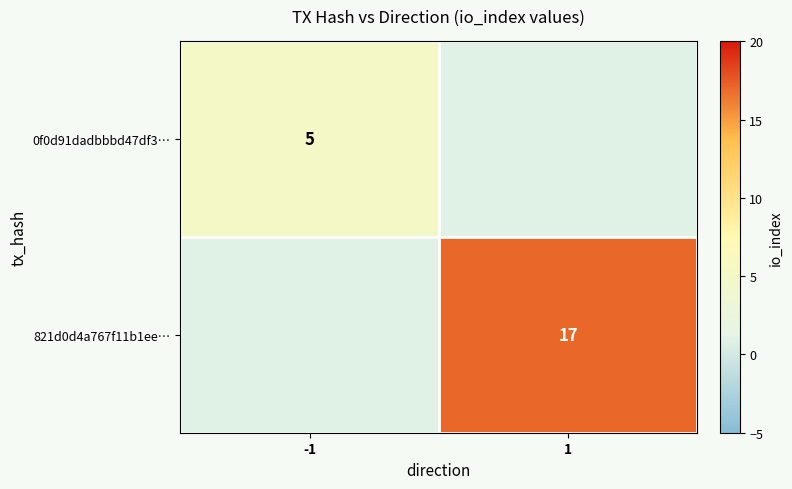

The 821d0d4a767f11b1ee… series shows 17 at 1. True or false?

True